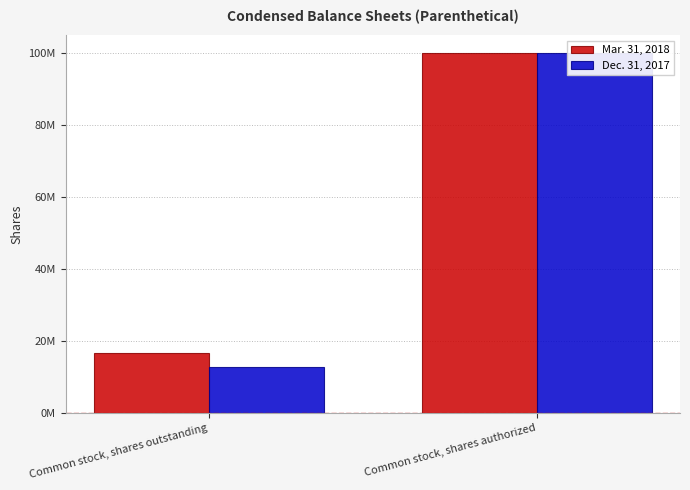

List the series in order of their overall mean, lowest first.

Dec. 31, 2017, Mar. 31, 2018